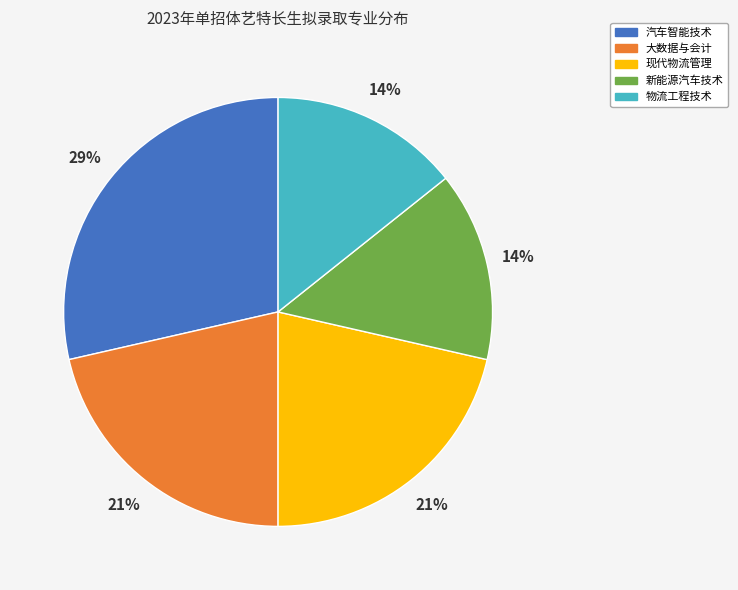

Does 大数据与会计 represent more than half of the total?

No